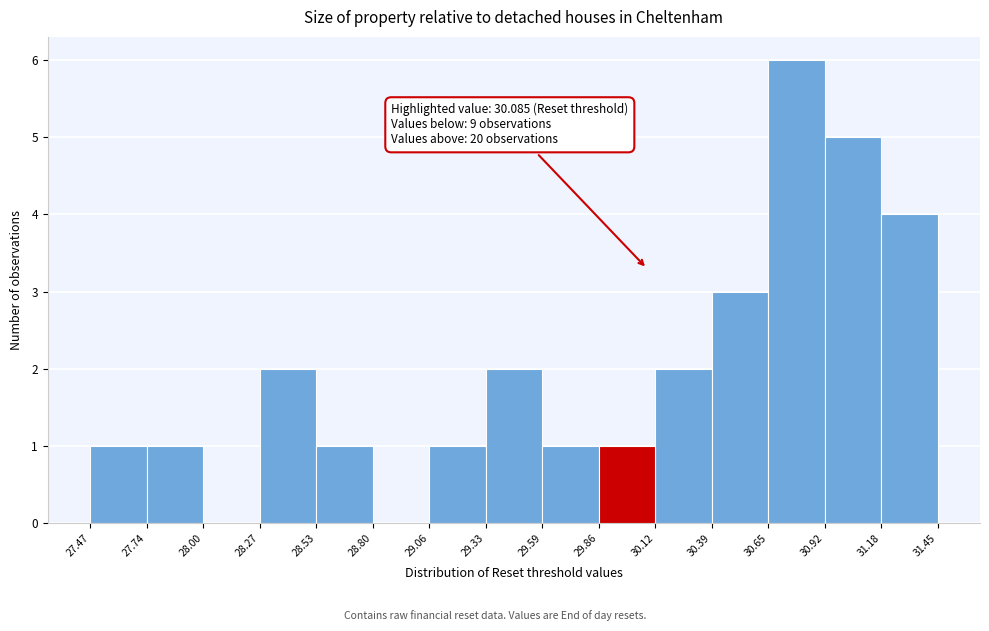

Over which range of the x-axis is the bar tallest?

30.65 to 30.92